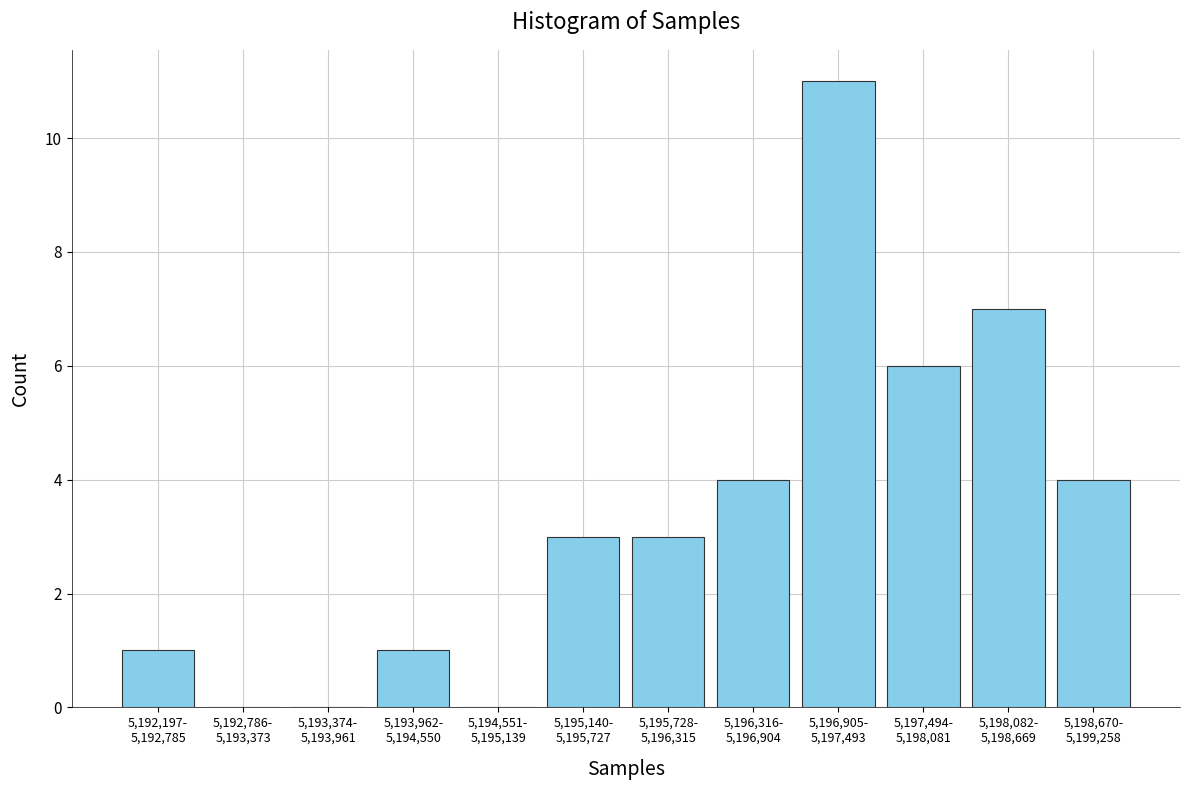

What is the greatest value displayed?

11